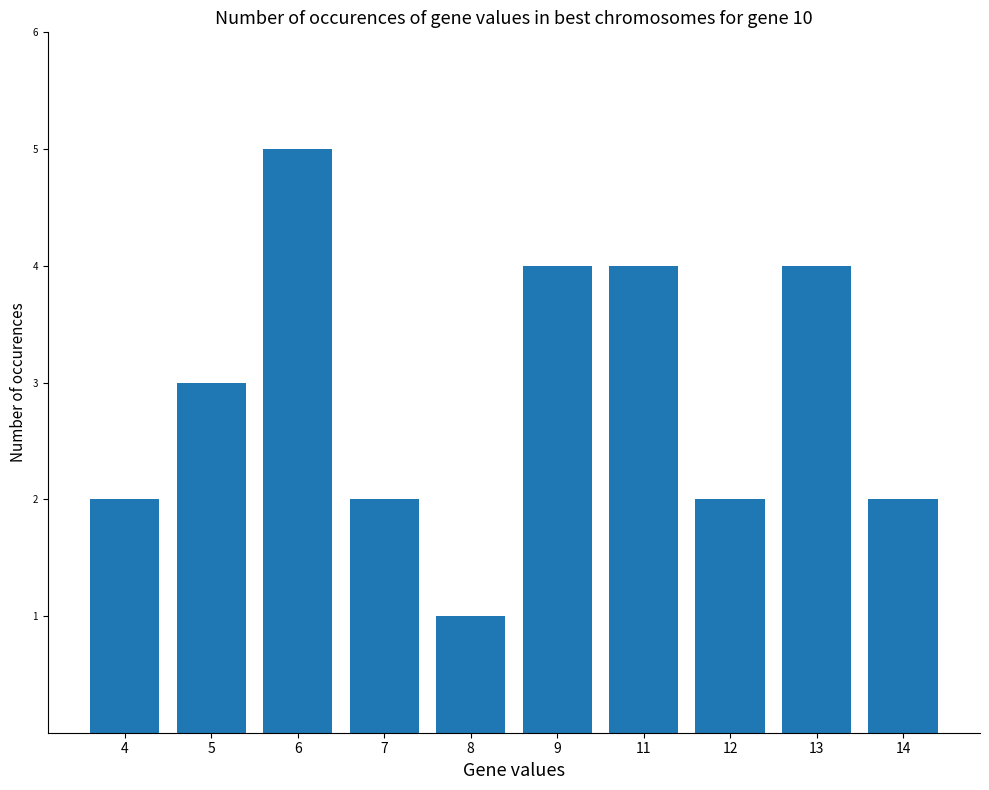

The chart shows a value of 4 at 9. True or false?

True